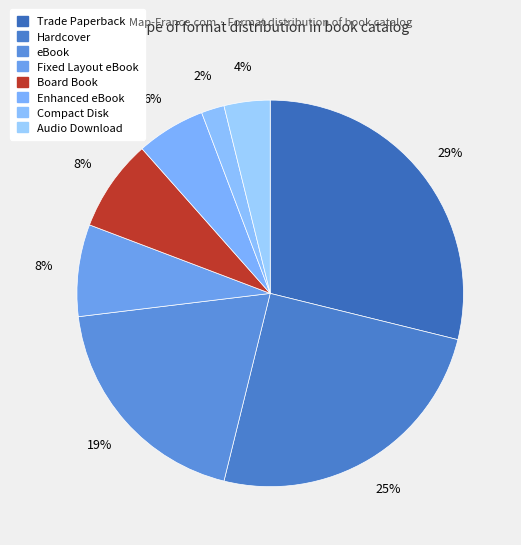

Count the number of slices in the pie.

8